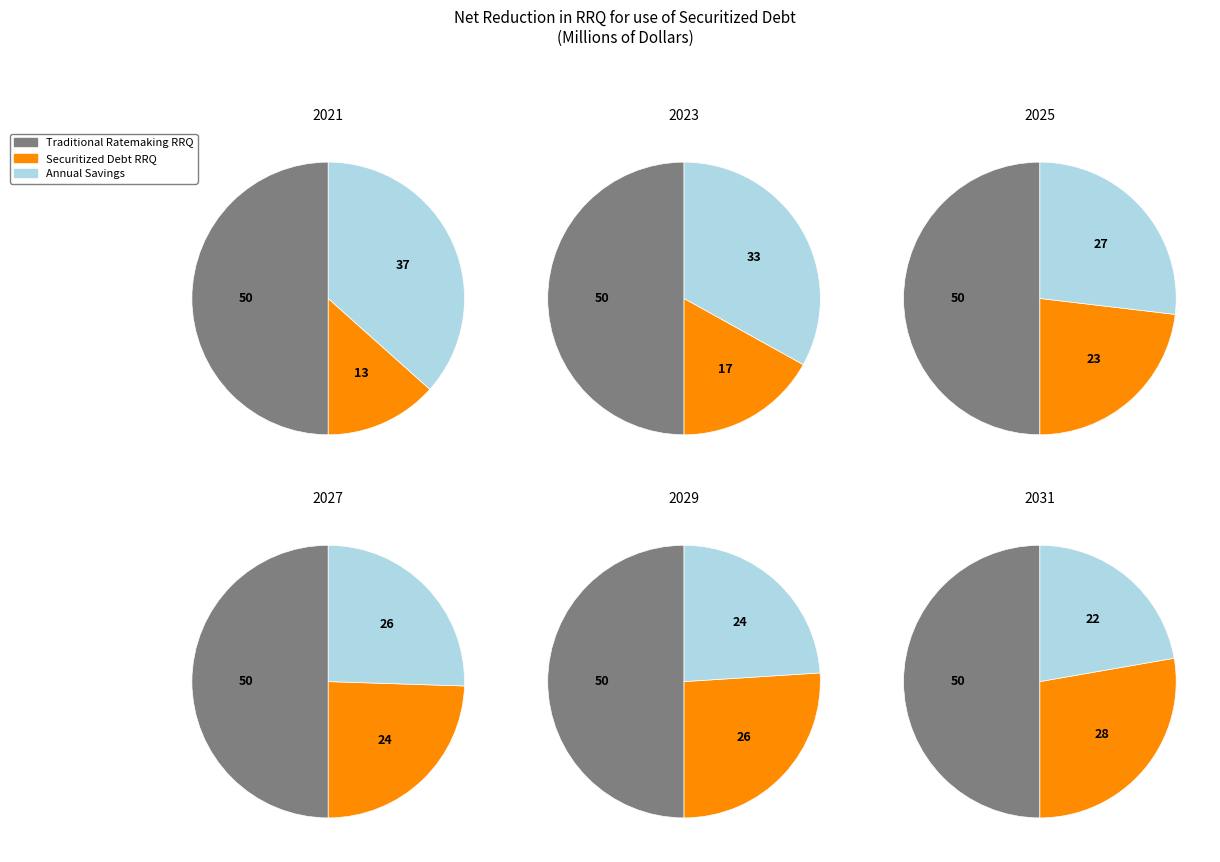

Rank the categories by Annual Savings value from lowest to highest.

2031, 2029, 2027, 2025, 2023, 2021